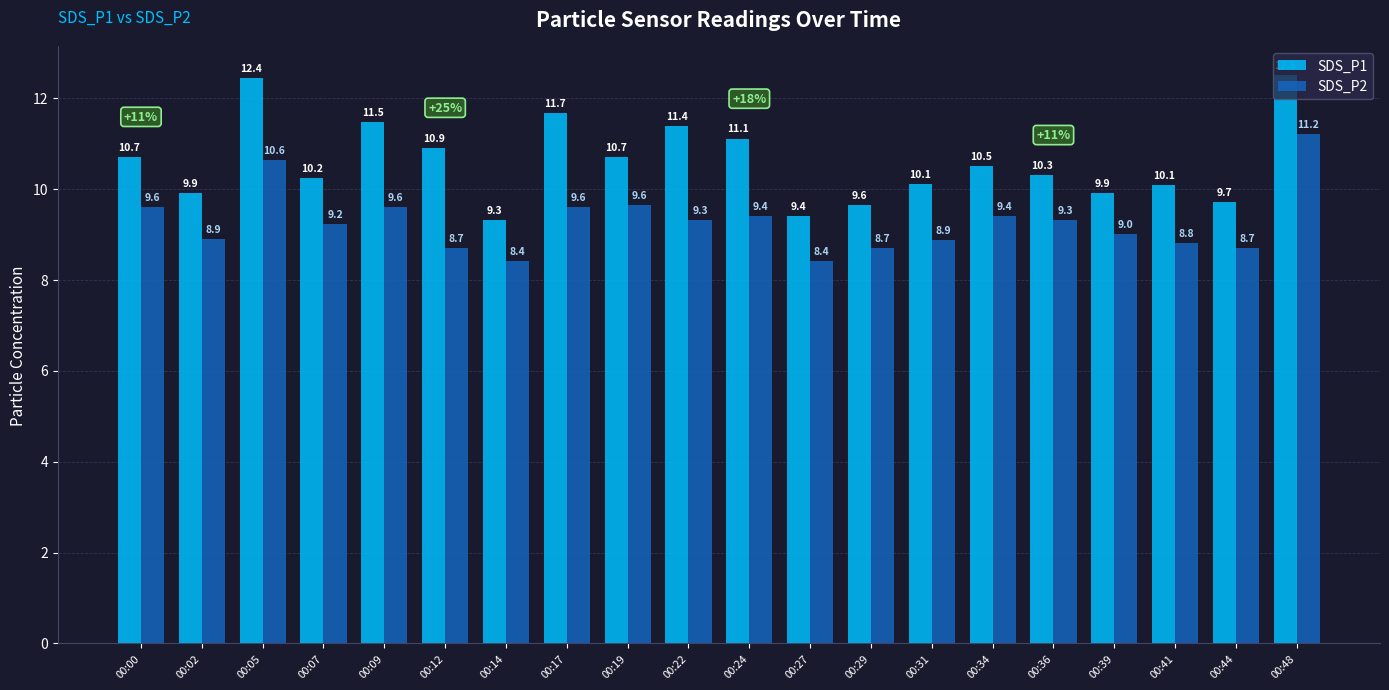

Reading left to right, list all the values displayed in this chart.

SDS_P1: 10.7	9.9	12.4	10.2	11.5	10.9	9.3	11.7	10.7	11.4	11.1	9.4	9.6	10.1	10.5	10.3	9.9	10.1	9.7	12.5
SDS_P2: 9.6	8.9	10.6	9.2	9.6	8.7	8.4	9.6	9.6	9.3	9.4	8.4	8.7	8.9	9.4	9.3	9.0	8.8	8.7	11.2